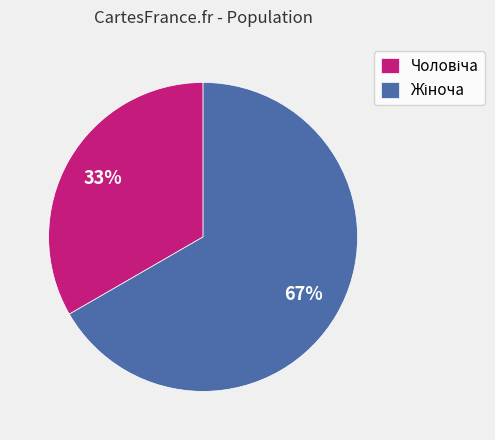

Does any single category account for the majority?

Yes